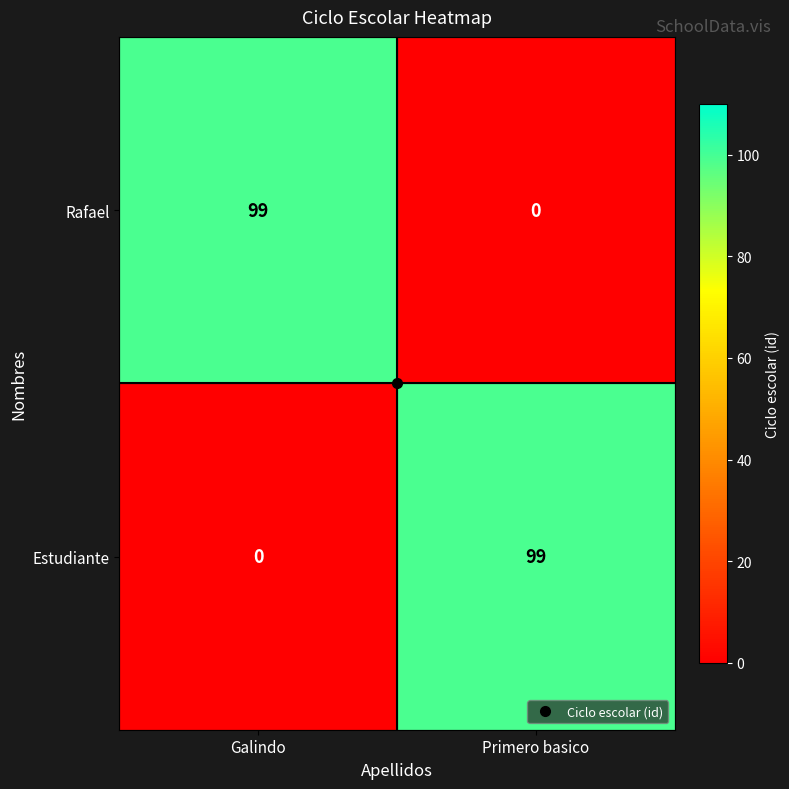

Is the value of Rafael at Primero basico greater than the value of Estudiante at Primero basico?

No